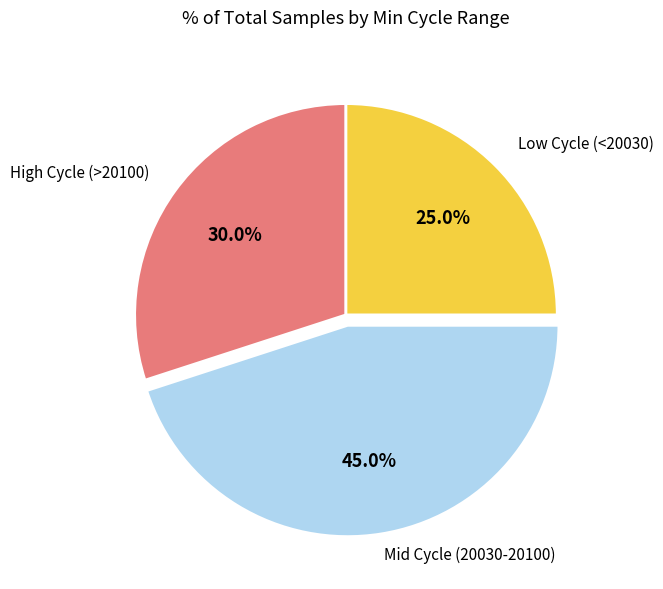

Is there a majority slice in this chart?

No